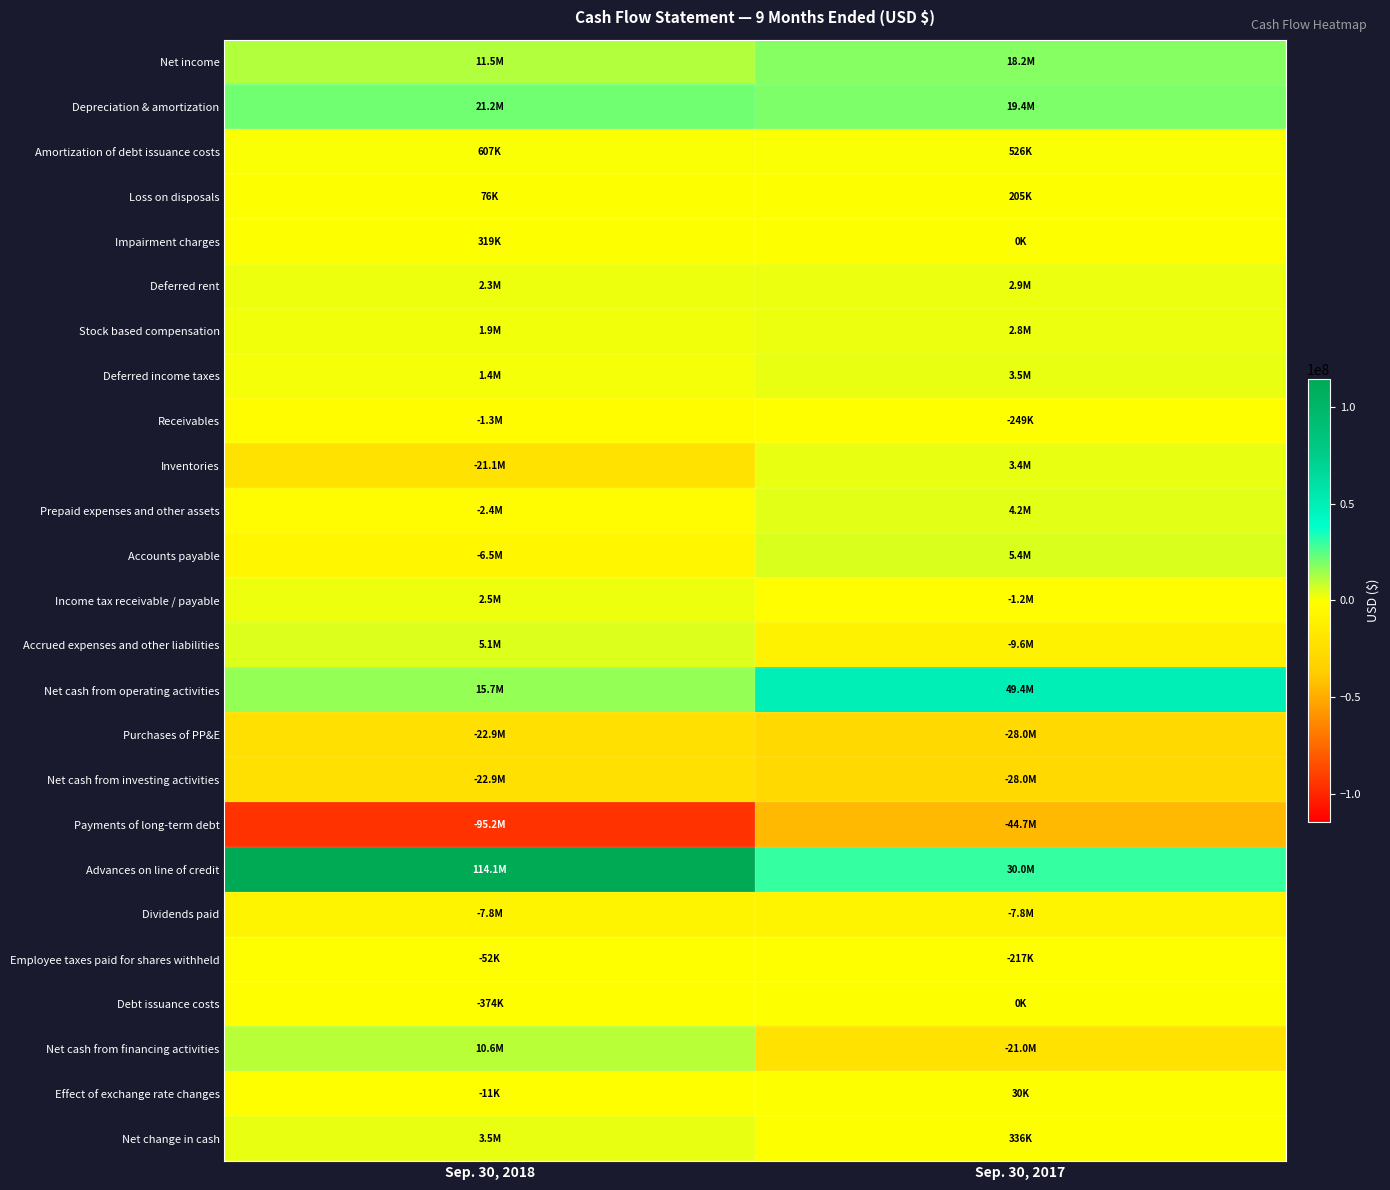

Reading left to right, extract all data points from this chart.

Net income: Sep. 30, 2018=11522000	Sep. 30, 2017=18170000
Depreciation & amortization: Sep. 30, 2018=21180000	Sep. 30, 2017=19395000
Amortization of debt issuance costs: Sep. 30, 2018=607000	Sep. 30, 2017=526000
Loss on disposals: Sep. 30, 2018=76000	Sep. 30, 2017=205000
Impairment charges: Sep. 30, 2018=319000	Sep. 30, 2017=0
Deferred rent: Sep. 30, 2018=2345000	Sep. 30, 2017=2911000
Stock based compensation: Sep. 30, 2018=1950000	Sep. 30, 2017=2759000
Deferred income taxes: Sep. 30, 2018=1415000	Sep. 30, 2017=3472000
Receivables: Sep. 30, 2018=-1342000	Sep. 30, 2017=-249000
Inventories: Sep. 30, 2018=-21051000	Sep. 30, 2017=3369000
Prepaid expenses and other assets: Sep. 30, 2018=-2374000	Sep. 30, 2017=4163000
Accounts payable: Sep. 30, 2018=-6550000	Sep. 30, 2017=5421000
Income tax receivable / payable: Sep. 30, 2018=2520000	Sep. 30, 2017=-1163000
Accrued expenses and other liabilities: Sep. 30, 2018=5104000	Sep. 30, 2017=-9624000
Net cash from operating activities: Sep. 30, 2018=15721000	Sep. 30, 2017=49355000
Purchases of PP&E: Sep. 30, 2018=-22893000	Sep. 30, 2017=-28031000
Net cash from investing activities: Sep. 30, 2018=-22880000	Sep. 30, 2017=-28031000
Payments of long-term debt: Sep. 30, 2018=-95235000	Sep. 30, 2017=-44672000
Advances on line of credit: Sep. 30, 2018=114095000	Sep. 30, 2017=30000000
Dividends paid: Sep. 30, 2018=-7800000	Sep. 30, 2017=-7764000
Employee taxes paid for shares withheld: Sep. 30, 2018=-52000	Sep. 30, 2017=-217000
Debt issuance costs: Sep. 30, 2018=-374000	Sep. 30, 2017=0
Net cash from financing activities: Sep. 30, 2018=10634000	Sep. 30, 2017=-21018000
Effect of exchange rate changes: Sep. 30, 2018=-11000	Sep. 30, 2017=30000
Net change in cash: Sep. 30, 2018=3464000	Sep. 30, 2017=336000